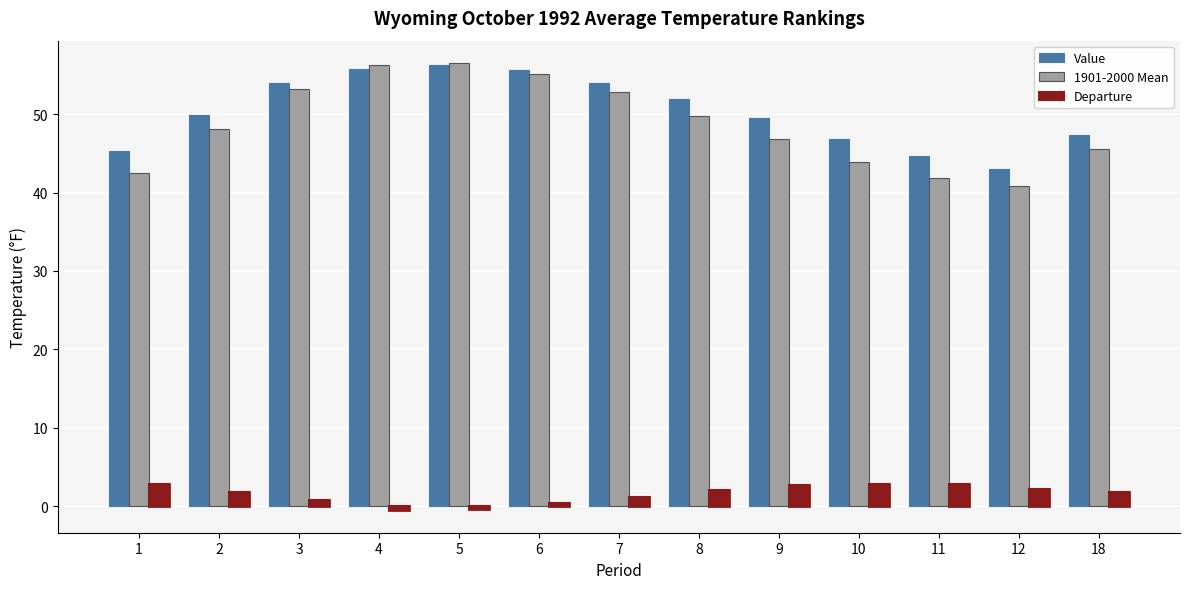

How many bars are there in total?

39